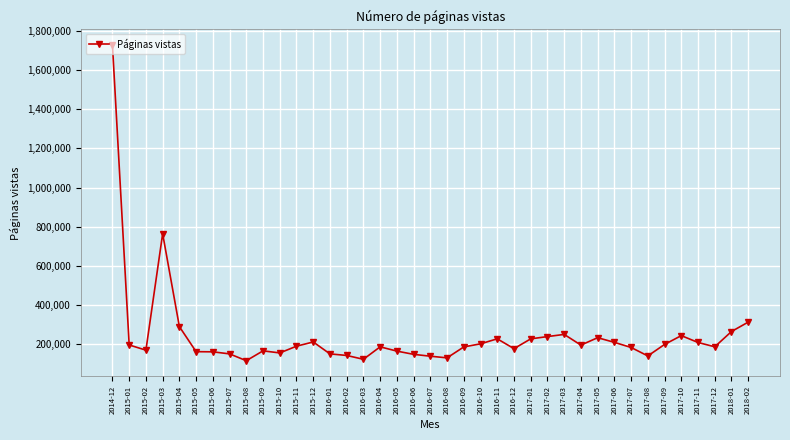

What is the difference between the maximum and second lowest values?

1603675